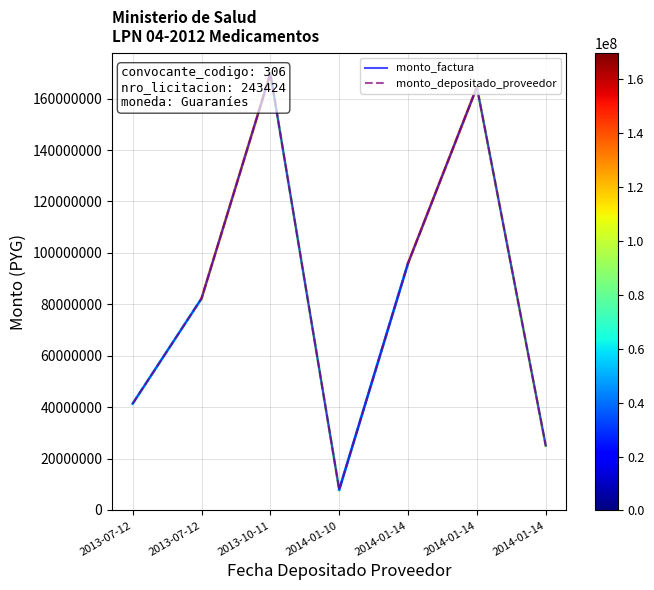

Which label corresponds to the largest value in the chart?

2013-10-11